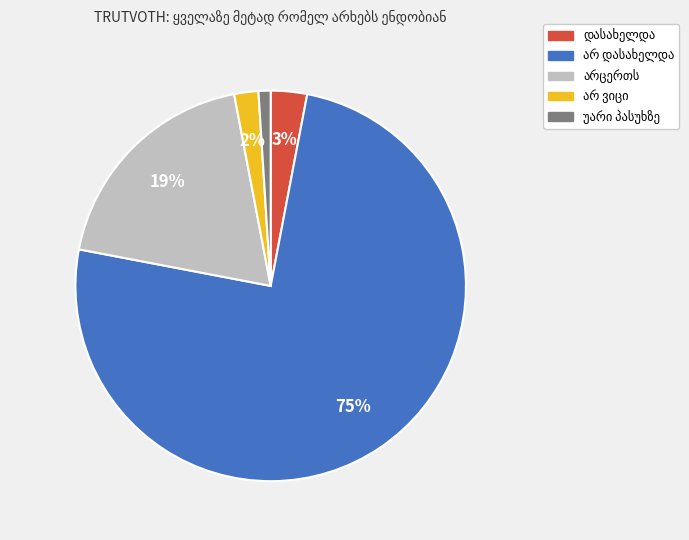

To the nearest percent, what is the difference between the largest and smallest slice percentages?

74%